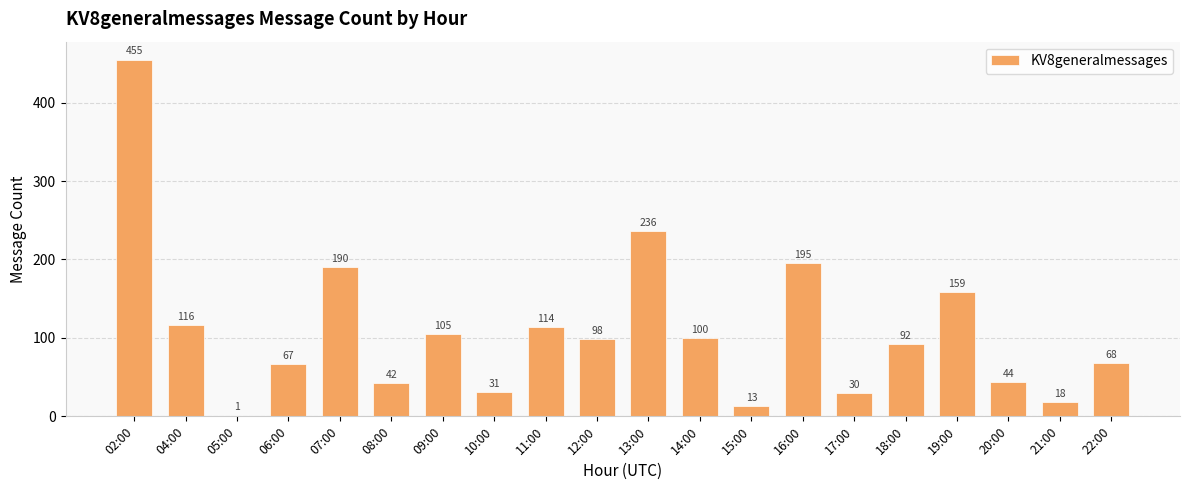

Reading right to left, what are all the values shown in this chart?

22:00=68	21:00=18	20:00=44	19:00=159	18:00=92	17:00=30	16:00=195	15:00=13	14:00=100	13:00=236	12:00=98	11:00=114	10:00=31	09:00=105	08:00=42	07:00=190	06:00=67	05:00=1	04:00=116	02:00=455